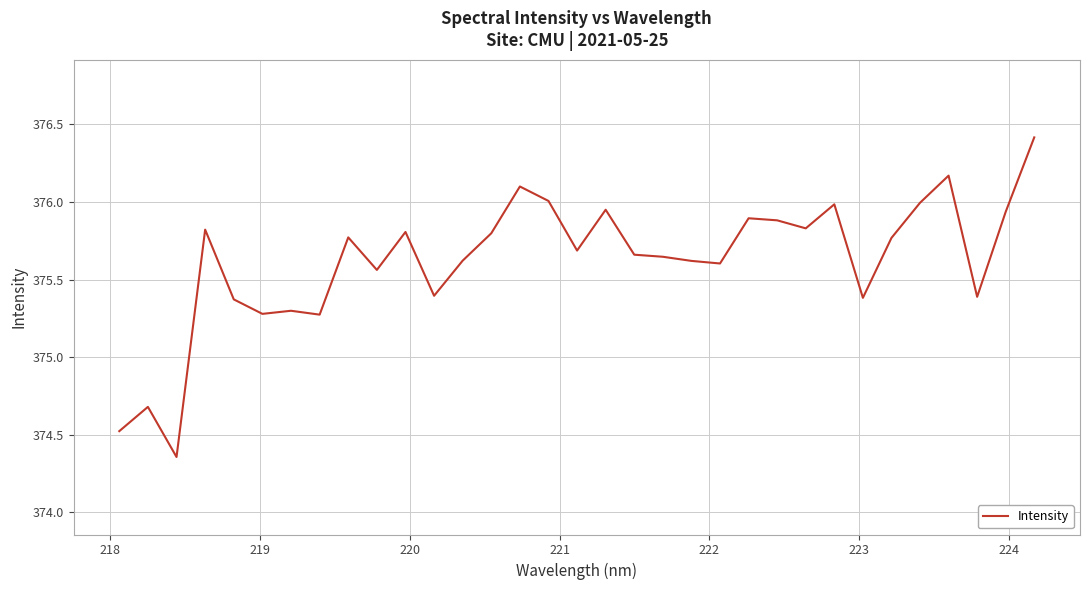

Is this an area chart (filled region under the line)?

No